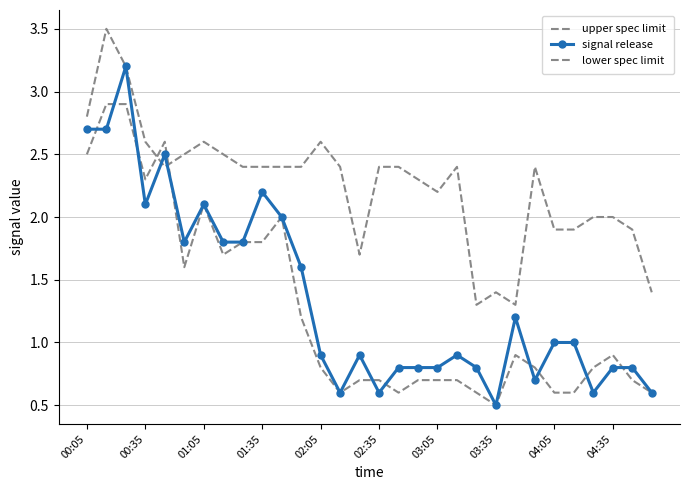

What is the minimum value for signal release?

0.5